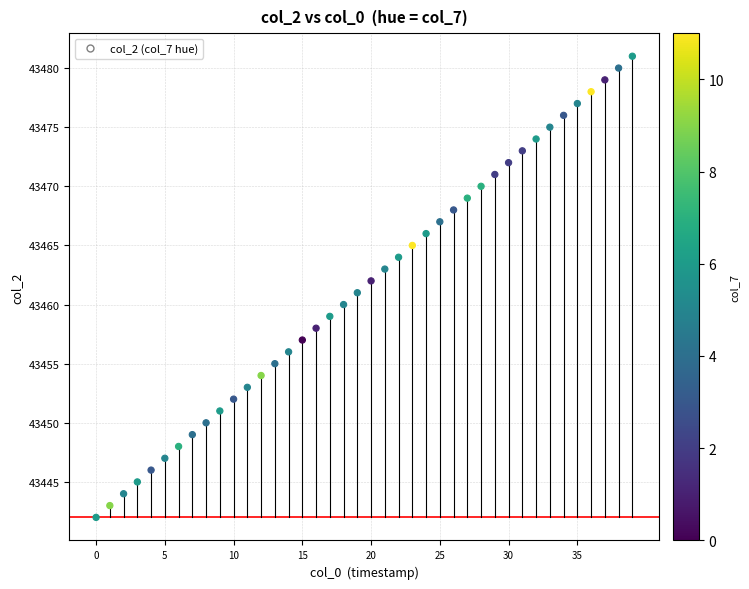

What is the range of Y values (max minus min)?

39